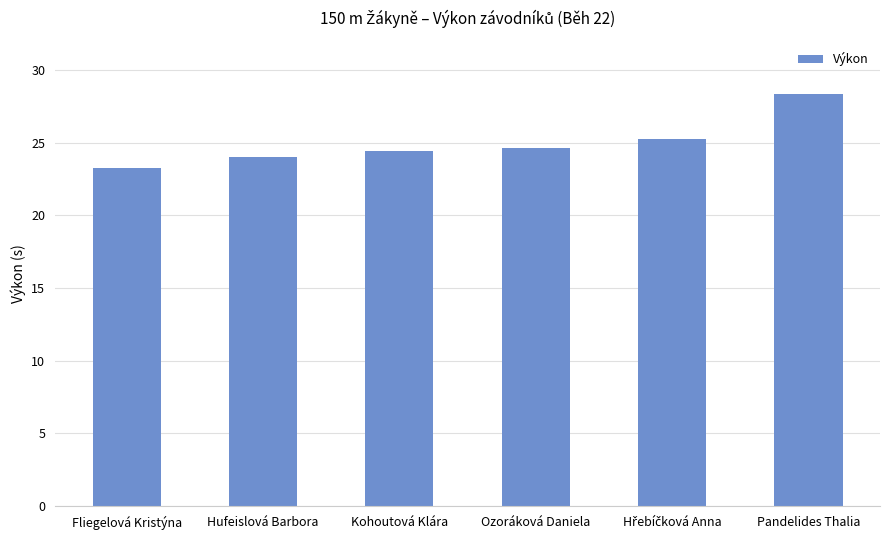

Is it true that the value at Kohoutová Klára is 43.5?

False